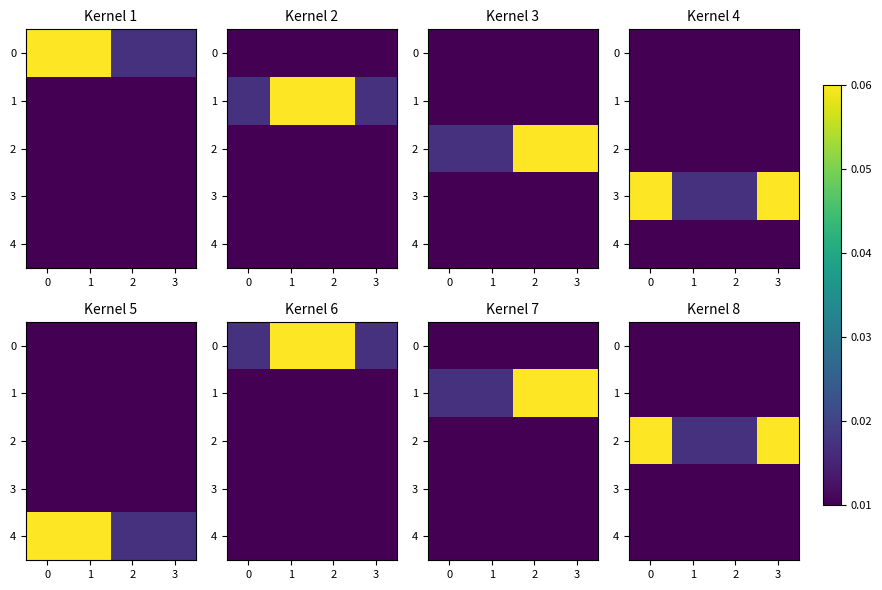

The 2 series shows 0.1 at 0. True or false?

False